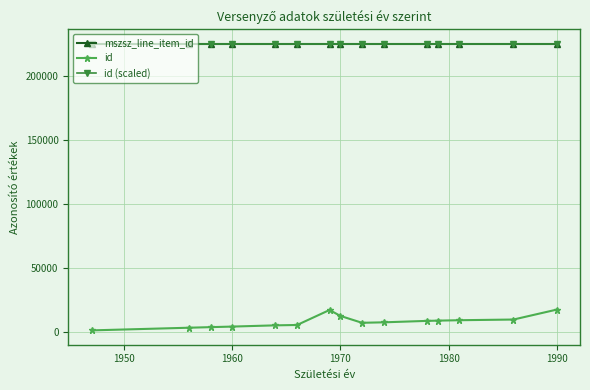

How many interior local valleys does the id series have?

1